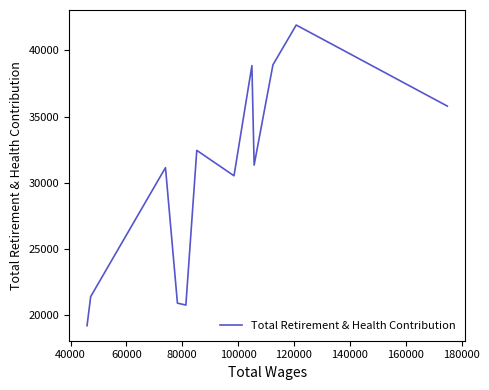

What position from the right is 80000?

9